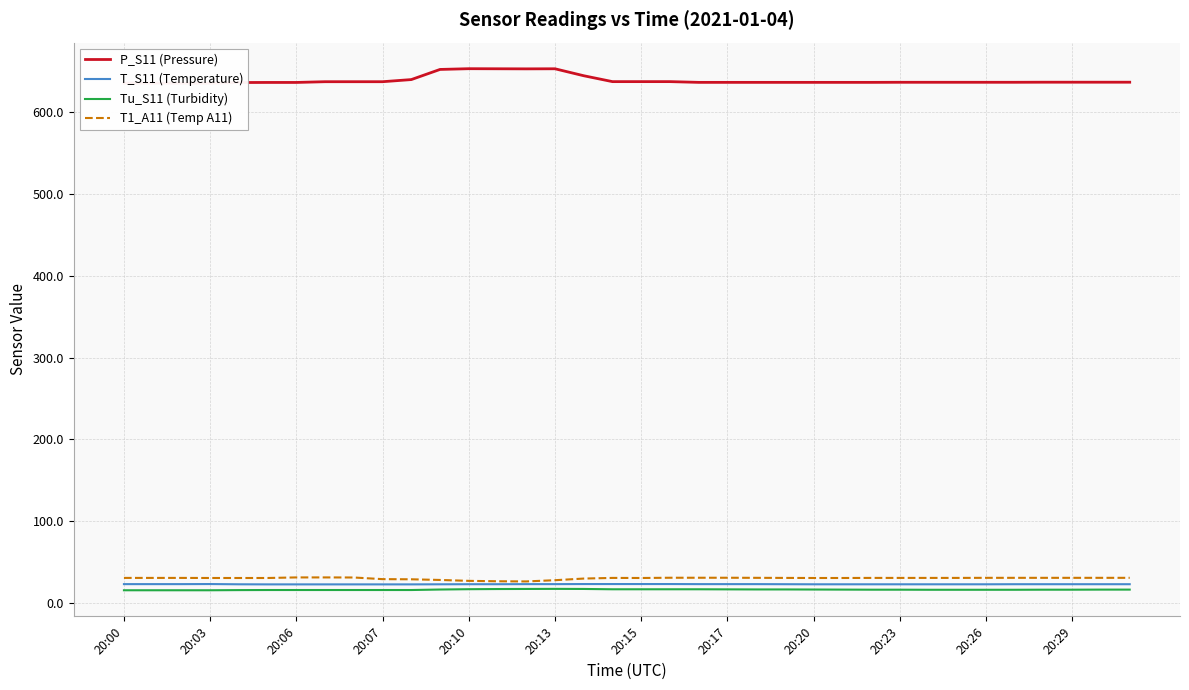

Reading left to right, transcribe all the data shown in this chart.

P_S11 (Pressure): 635.4	635.4	635.3	635.3	636.1	636.2	636.2	637.1	637.1	637.1	639.7	652.1	653.0	652.9	652.8	652.9	644.4	637.2	637.2	637.2	636.3	636.3	636.3	636.3	636.3	636.3	636.3	636.4	636.4	636.4	636.4	636.4	636.5	636.5	636.5	636.5
T_S11 (Temperature): 23.1	23.1	23.1	23.2	22.9	22.8	22.8	22.8	22.8	22.8	22.8	22.9	23.0	23.0	23.1	23.1	23.2	23.2	23.2	23.2	23.1	23.1	23.1	23.0	22.9	22.9	22.9	22.9	22.9	22.9	22.9	23.0	23.0	23.0	23.0	23.0
Tu_S11 (Turbidity): 15.6	15.6	15.6	15.6	15.8	15.9	15.9	15.9	15.9	15.9	15.9	16.5	16.9	17.1	17.2	17.3	17.2	16.8	16.8	16.8	16.8	16.7	16.6	16.6	16.5	16.4	16.3	16.3	16.2	16.2	16.2	16.2	16.3	16.3	16.4	16.4
T1_A11 (Temp A11): 30.7	30.7	30.7	30.6	30.6	30.6	31.3	31.3	31.2	29.2	29.0	28.2	27.1	26.6	26.4	27.9	29.9	30.7	30.6	30.9	30.9	30.9	30.8	30.7	30.6	30.6	30.7	30.7	30.7	30.7	30.8	30.8	30.8	30.8	30.8	30.8